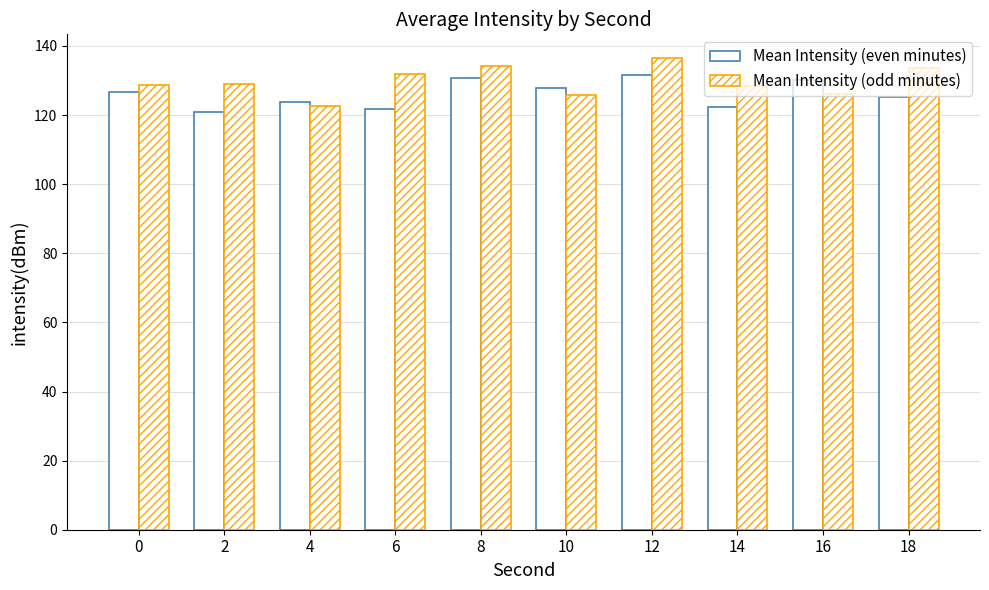

How many groups of bars are there?

10